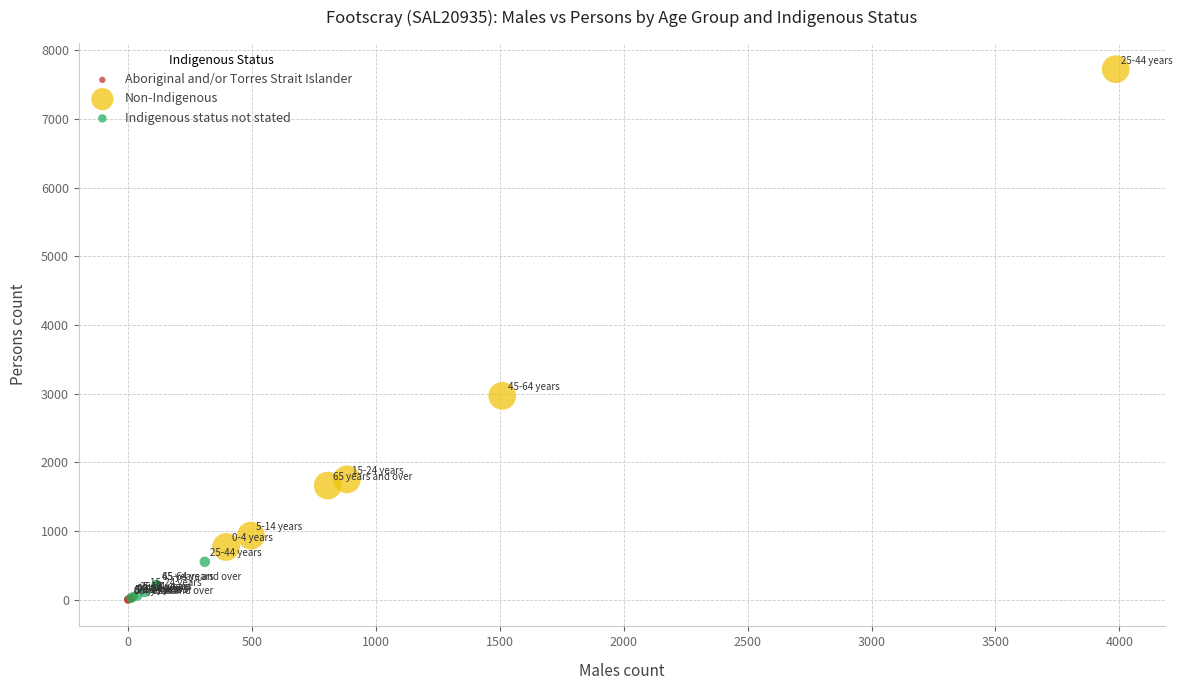

Which series has the widest spread of Y values?

Non-Indigenous